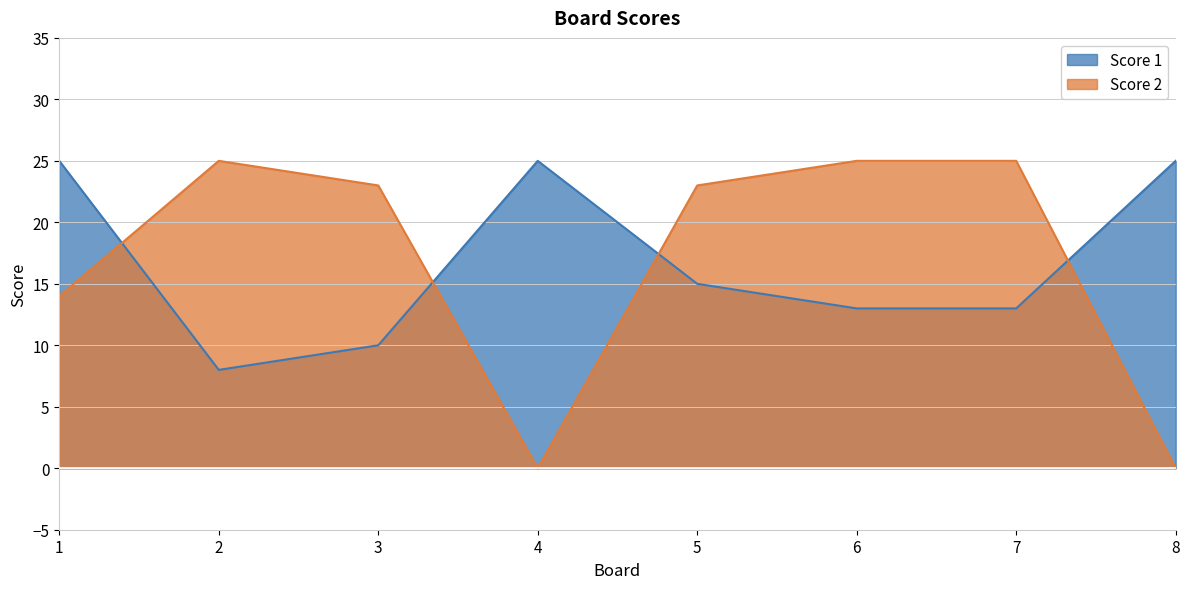

Is it true that Score 2 equals 25 at 2?

True